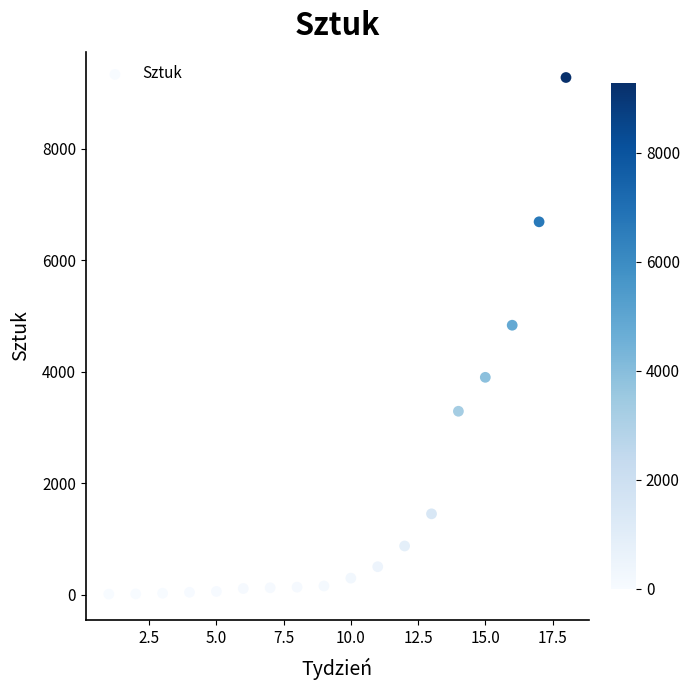

What is the range of X values (max minus min)?

17